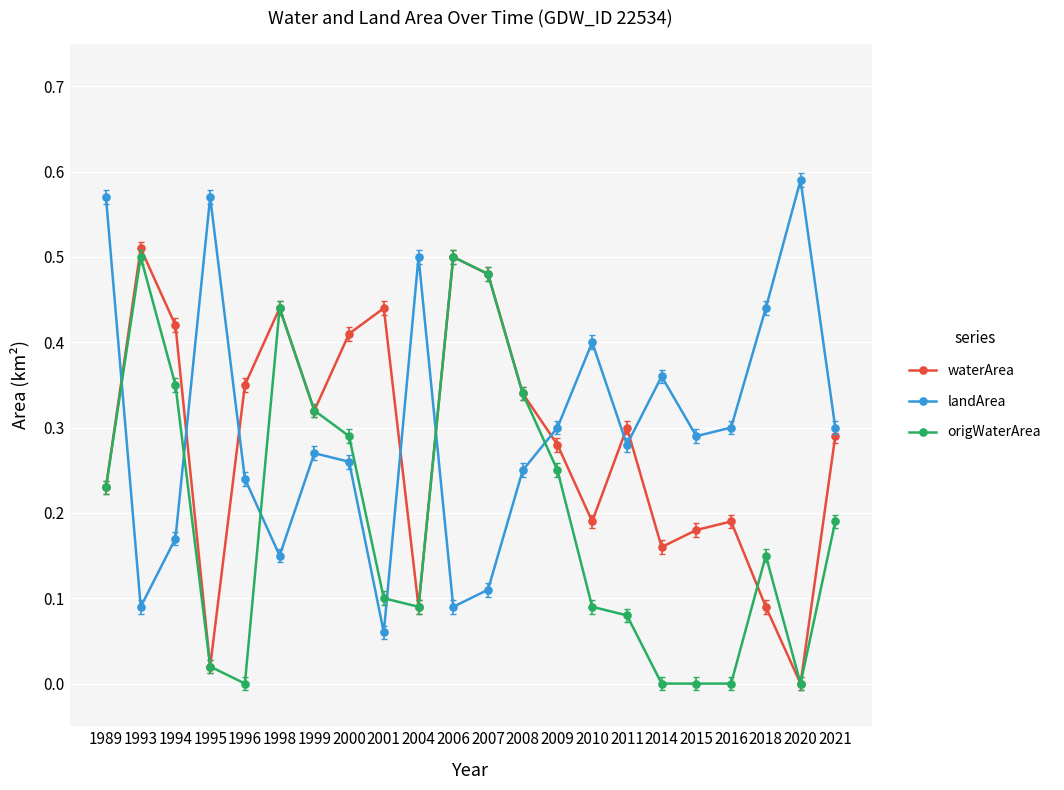

What are all the series names shown in the legend?

waterArea, landArea, origWaterArea